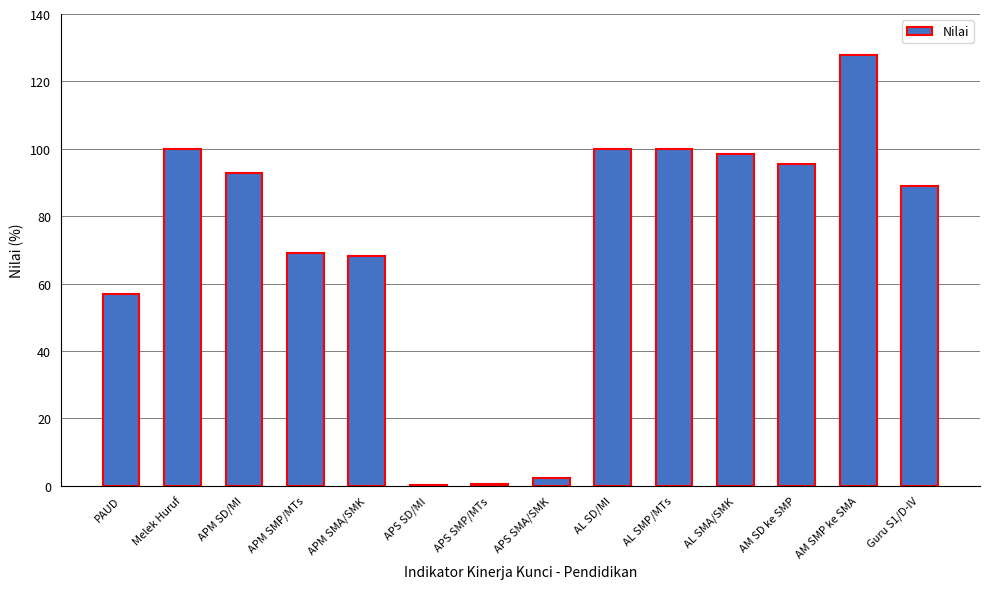

How many data points are above 92?

7